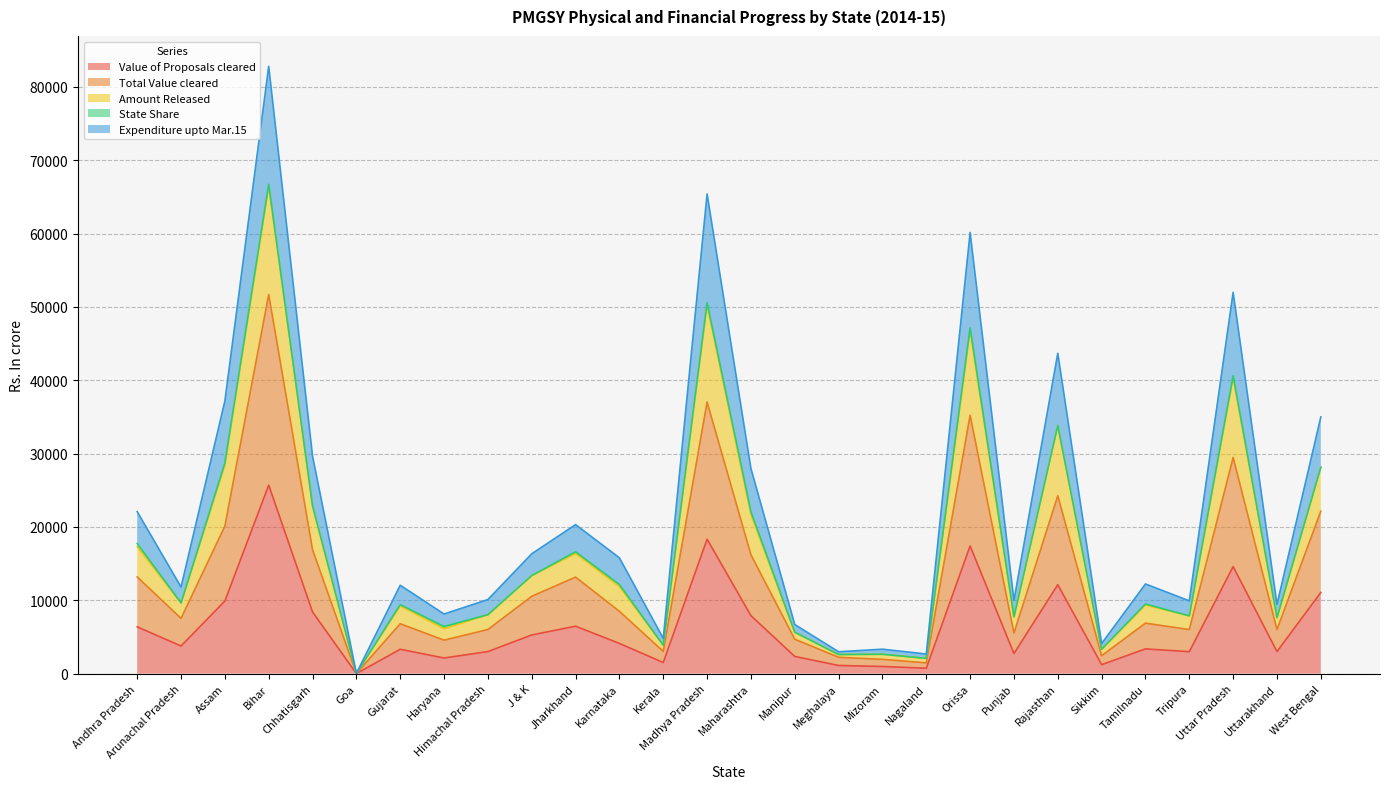

True or false: Total Value cleared has a value of 6880.2 at Tamilnadu.

True